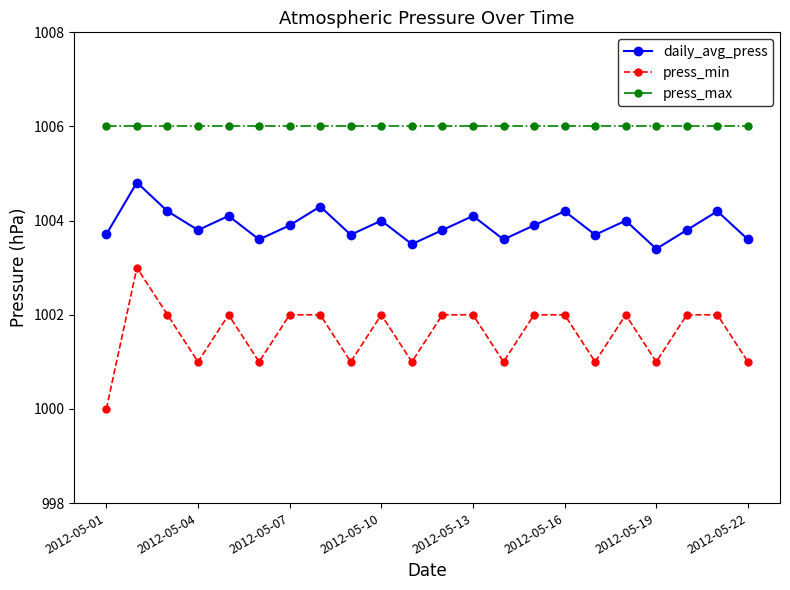

Which series has the largest range (max minus min)?

press_min